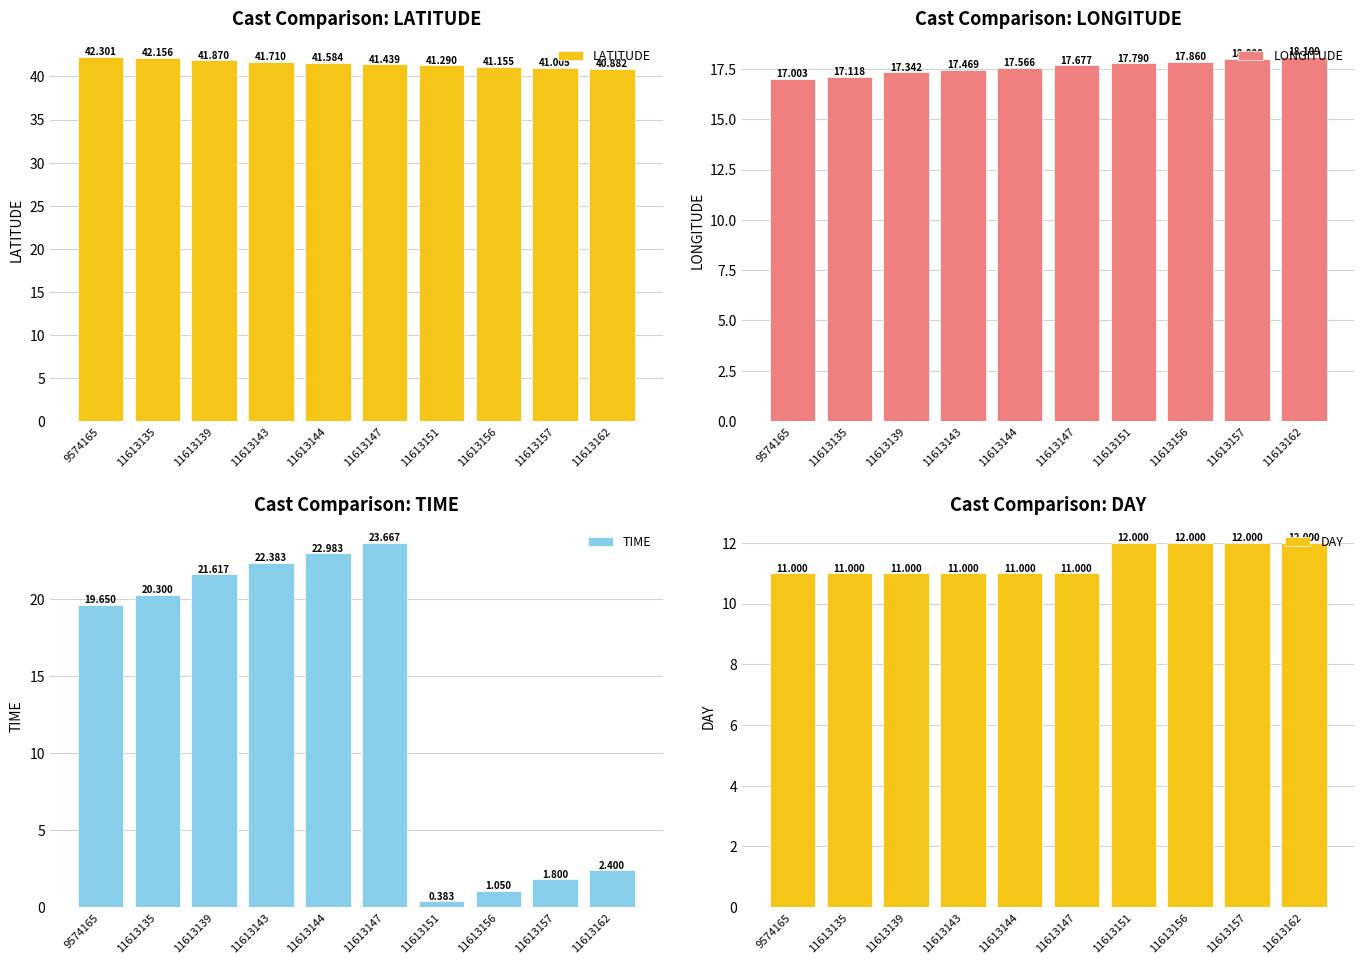

What is the value of the LONGITUDE bar at the 5th from the left?

17.6